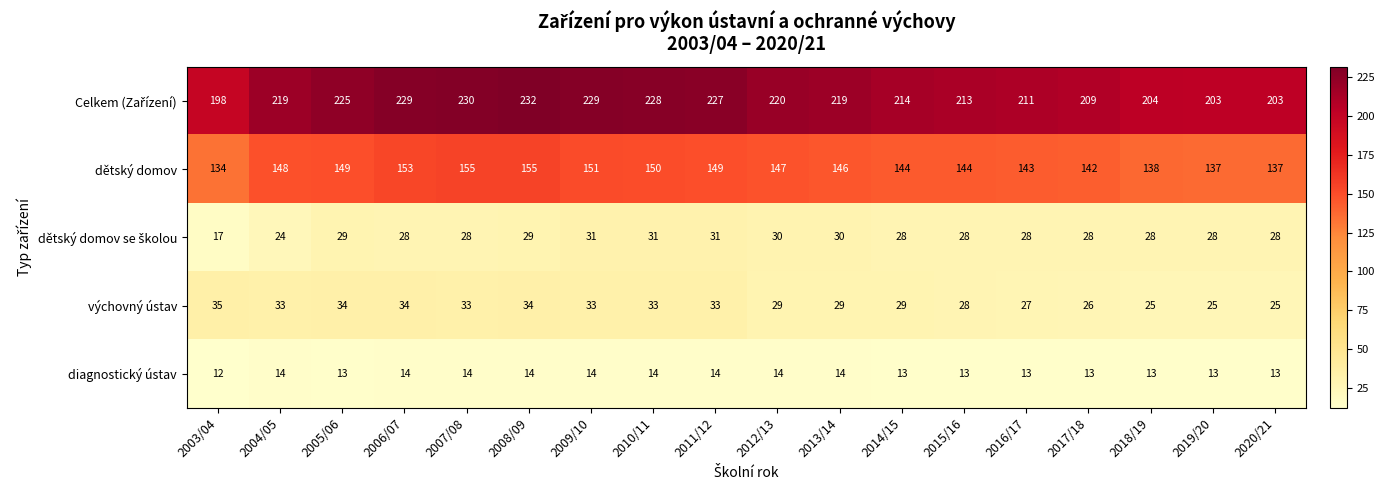

True or false: dětský domov has a value of 144 at 2014/15.

True